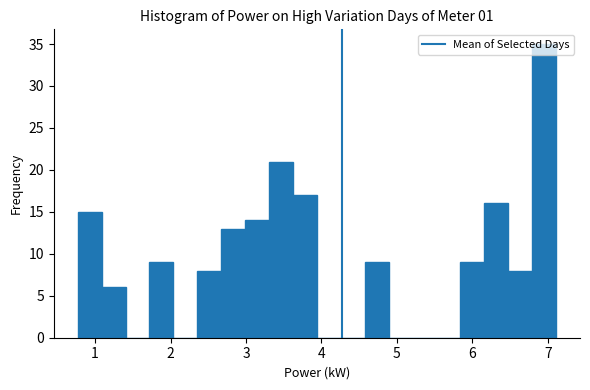

Around what value on the x-axis is the tallest bar? Give the approximate position of its centre, as read against the axis.

7.0